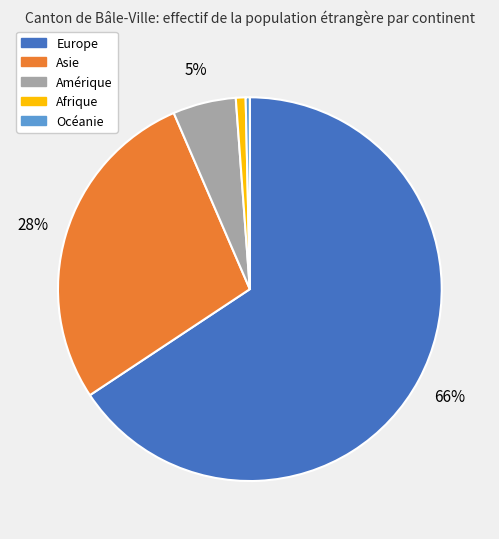

What is the largest slice in the pie chart?

Europe